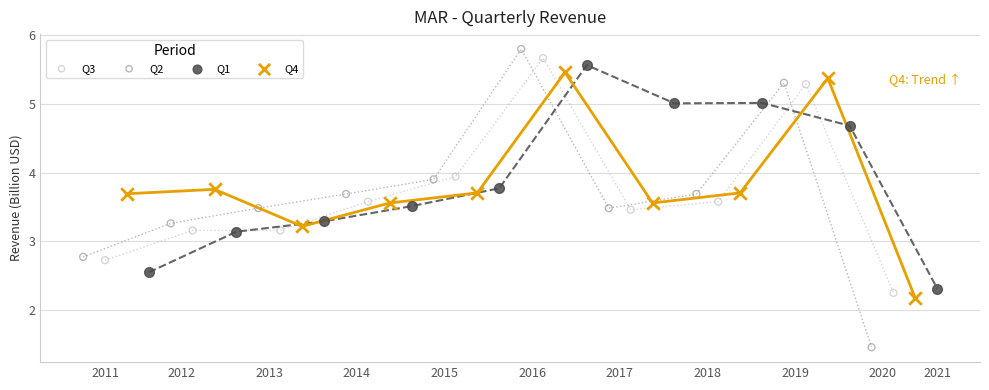

Which series has the widest spread of Y values?

Q2